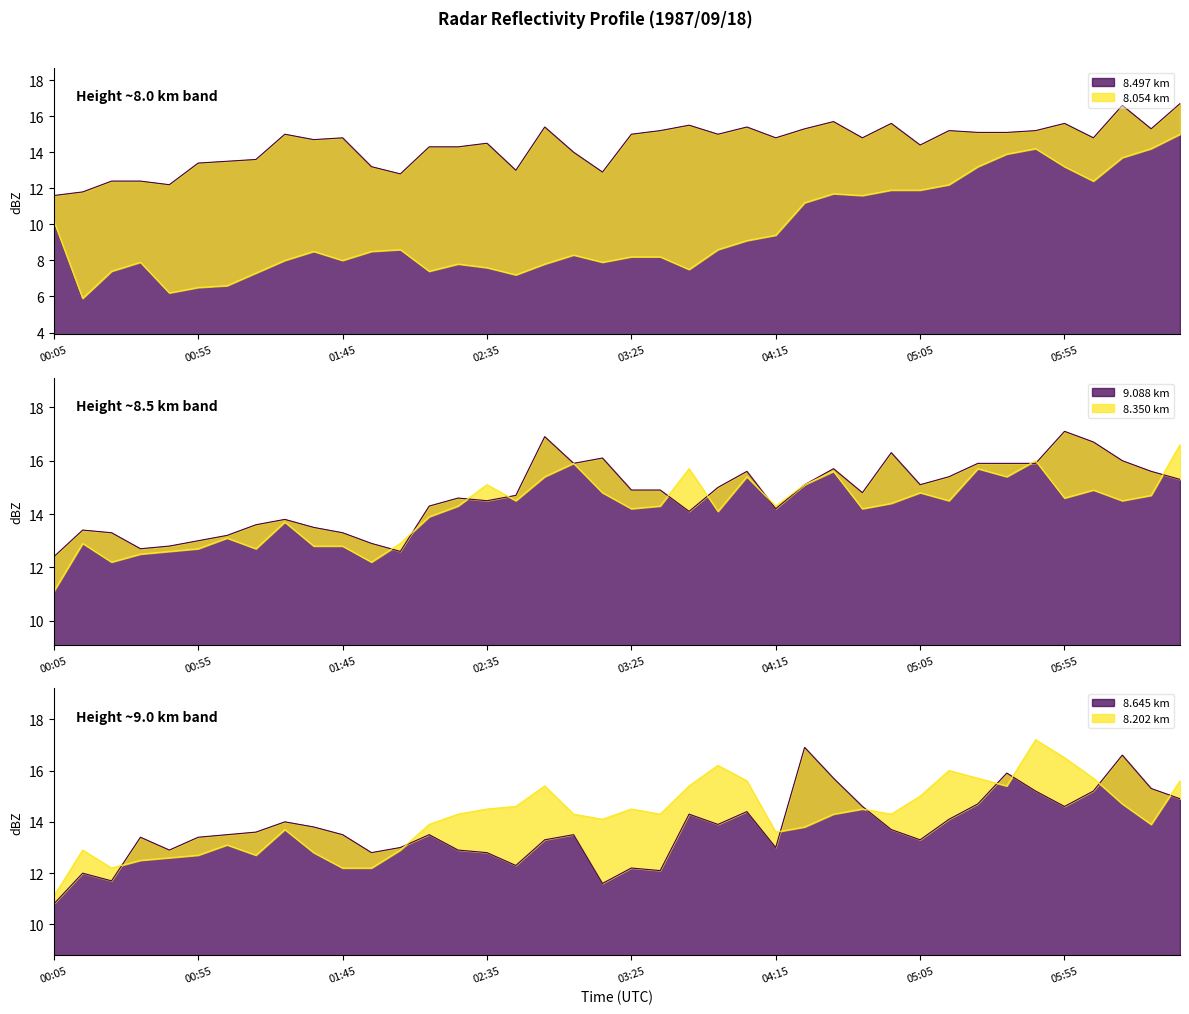

What is the label of the 20th point from the right?

03:25